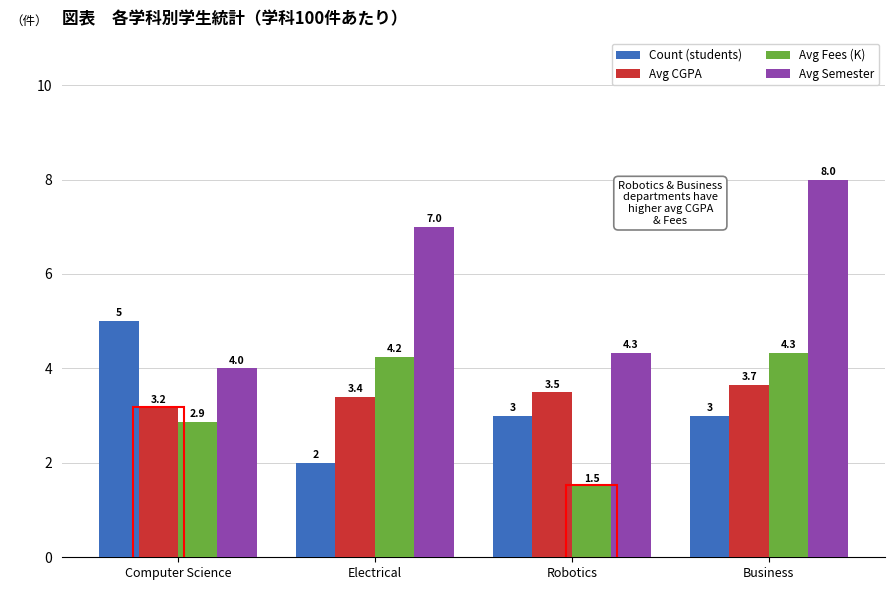

The value of Count (students) at Electrical is 0.5. True or false?

False